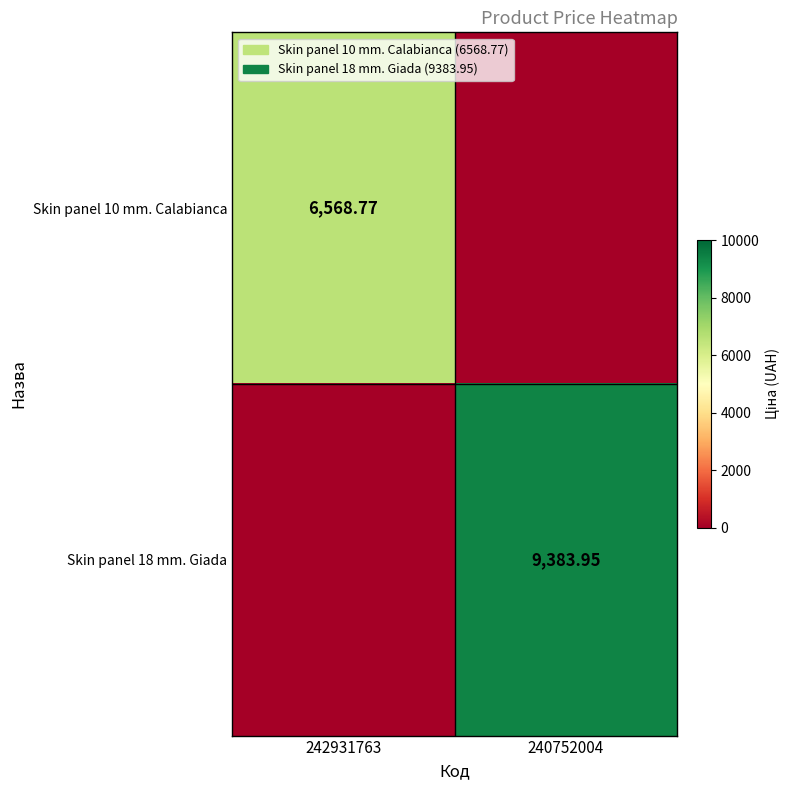

Rank the categories by Skin panel 10 mm. Calabianca value from lowest to highest.

240752004, 242931763